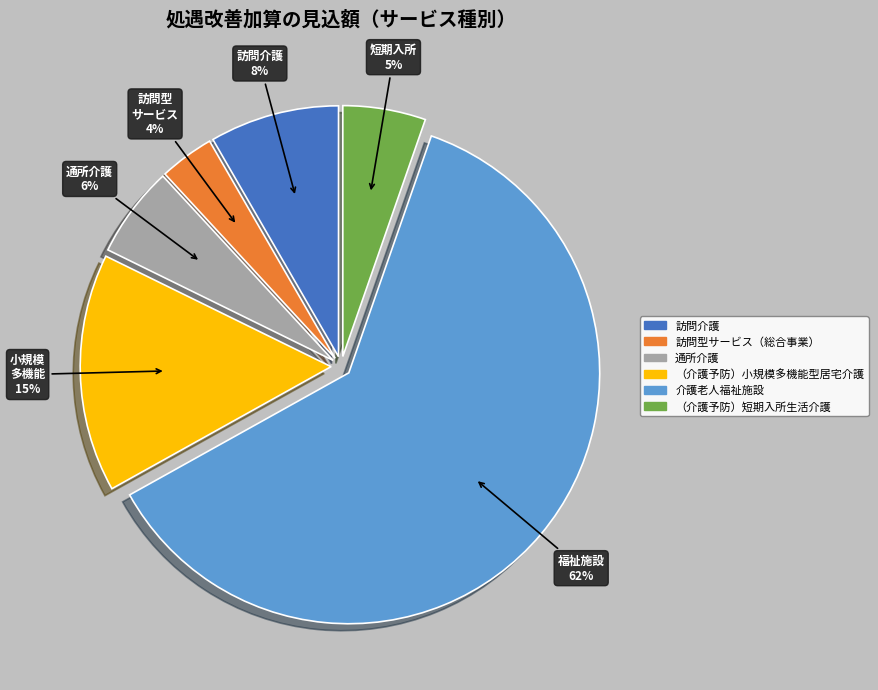

Rank the categories by value from lowest to highest.

訪問型サービス（総合事業）, （介護予防）短期入所生活介護, 通所介護, 訪問介護, （介護予防）小規模多機能型居宅介護, 介護老人福祉施設